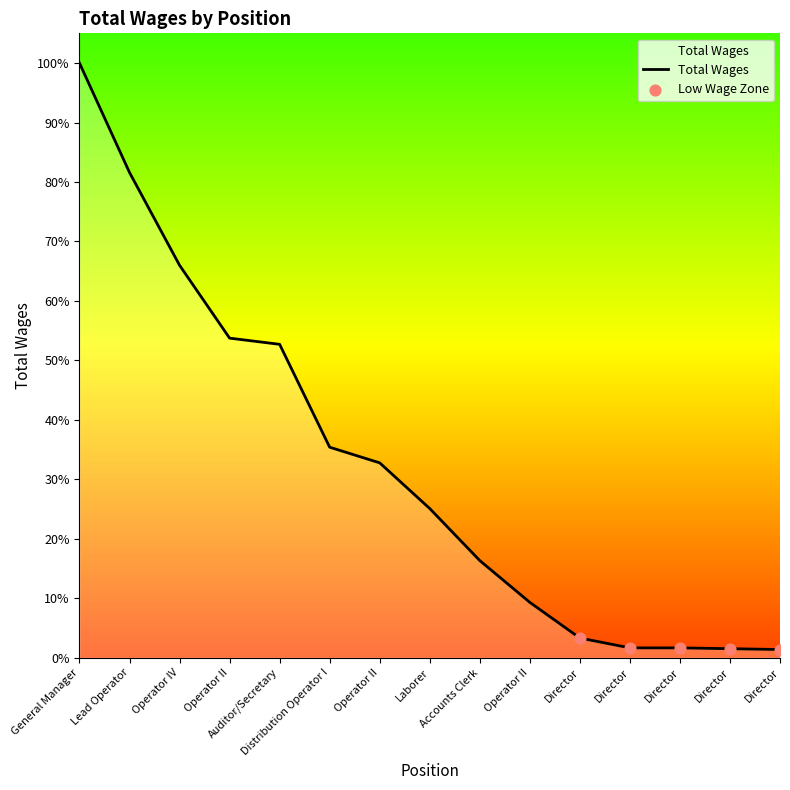

Is this an area chart (filled region under the line)?

Yes